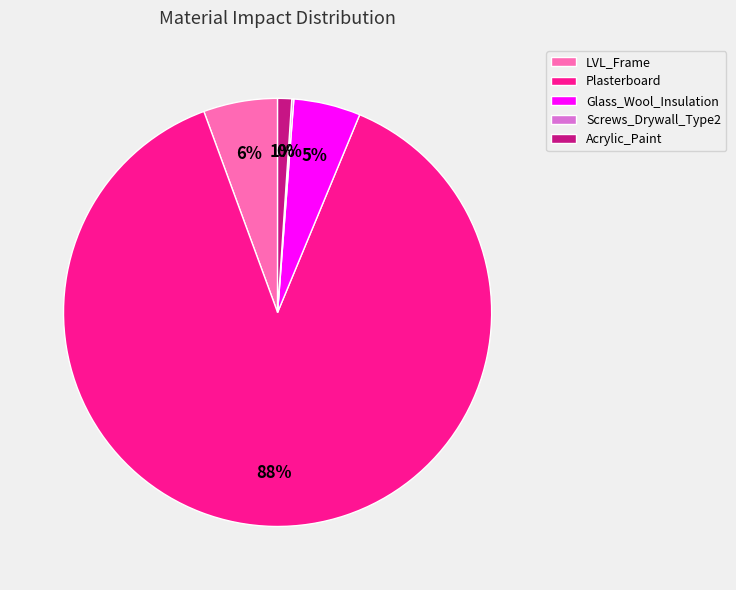

Is the sum of Plasterboard and Glass_Wool_Insulation greater than half?

Yes